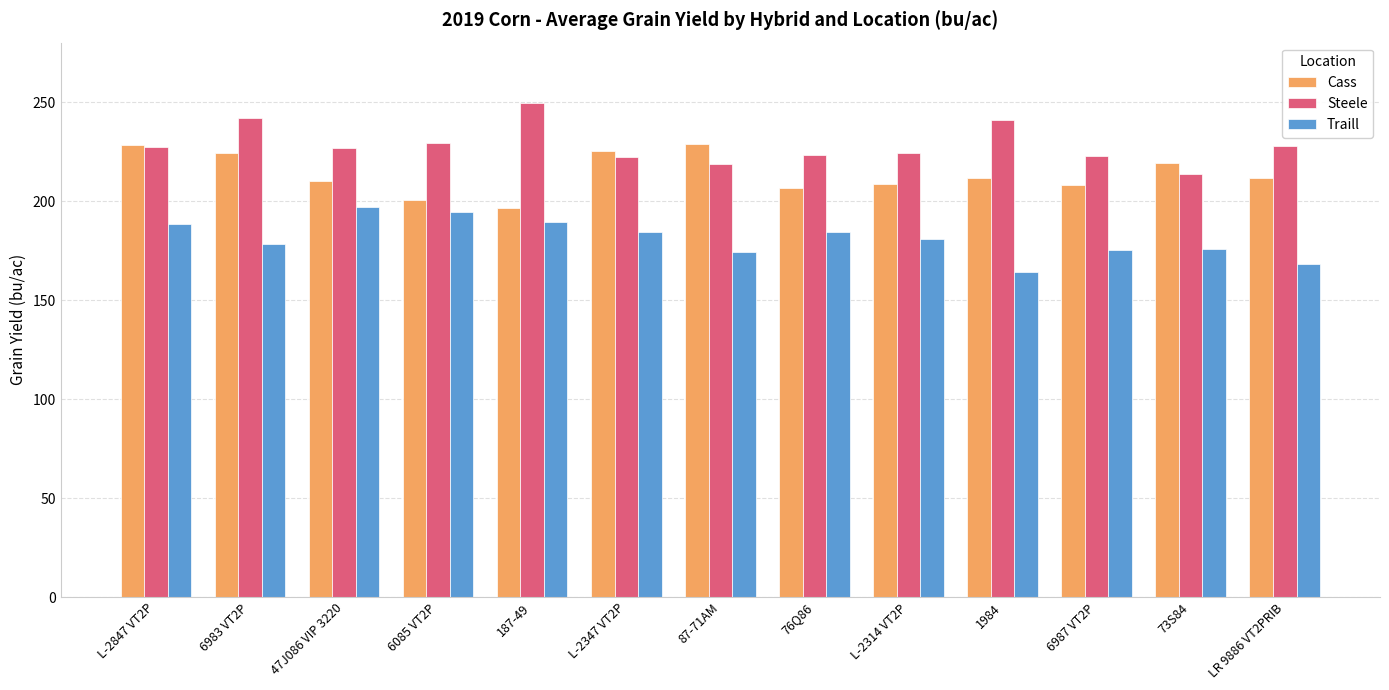

What is the total value across all series at 1984?

616.8